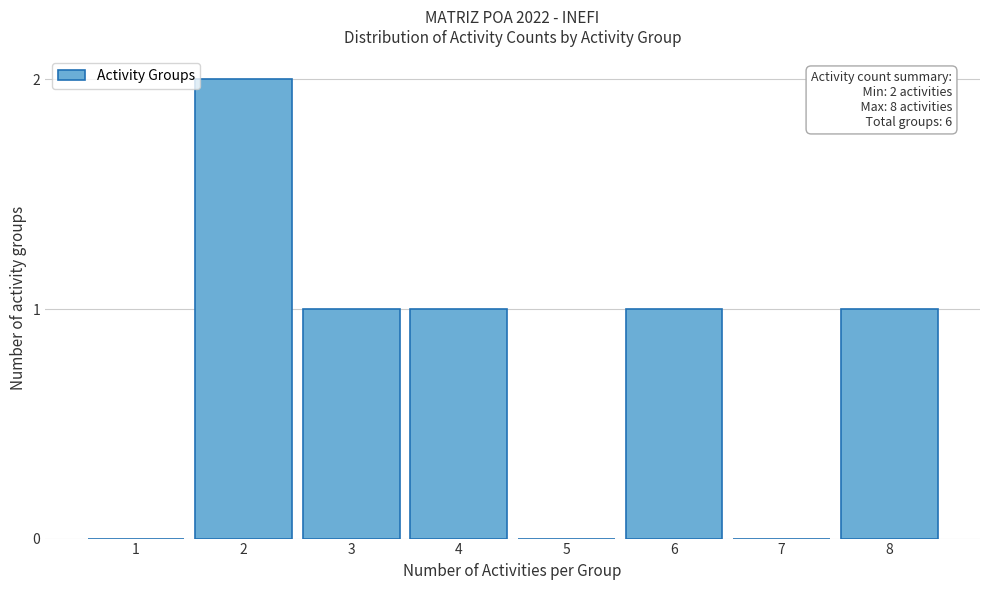

Reading left to right, what are all the values shown in this chart?

1=0	2=2	3=1	4=1	5=0	6=1	7=0	8=1